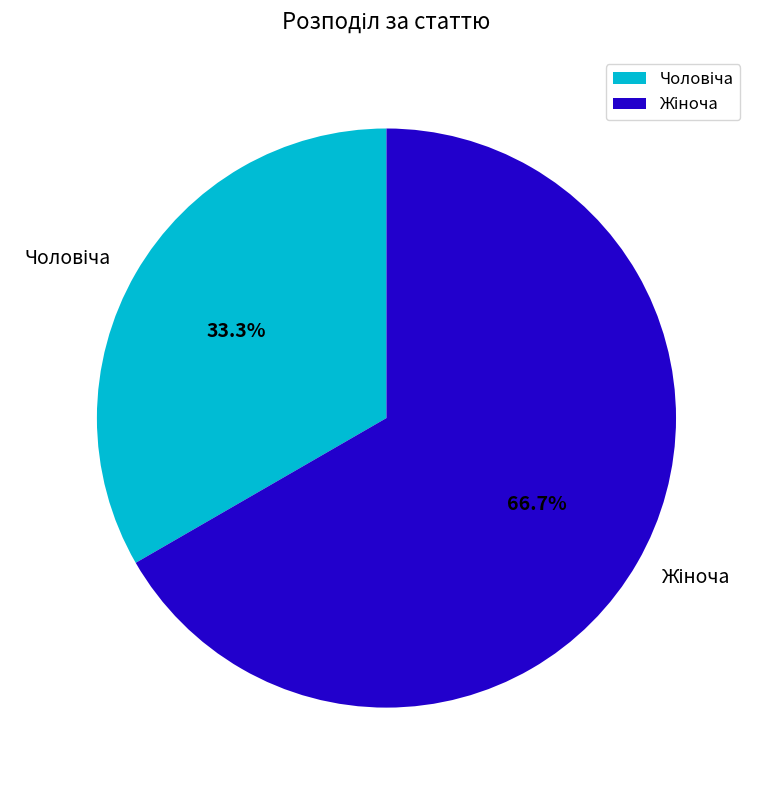

Is there a majority slice in this chart?

Yes